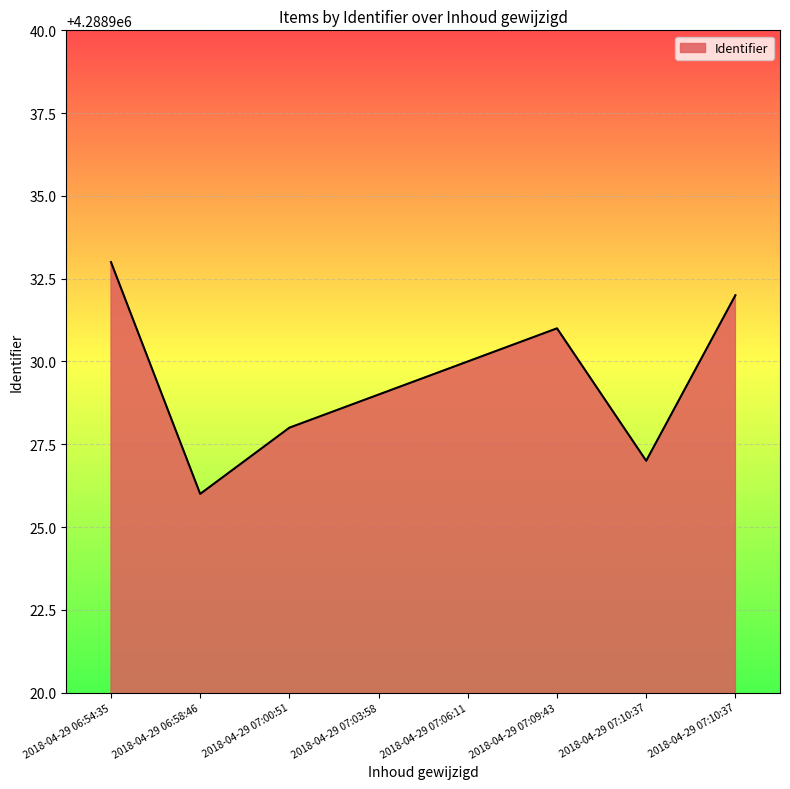

Count the number of categories in the chart.

8